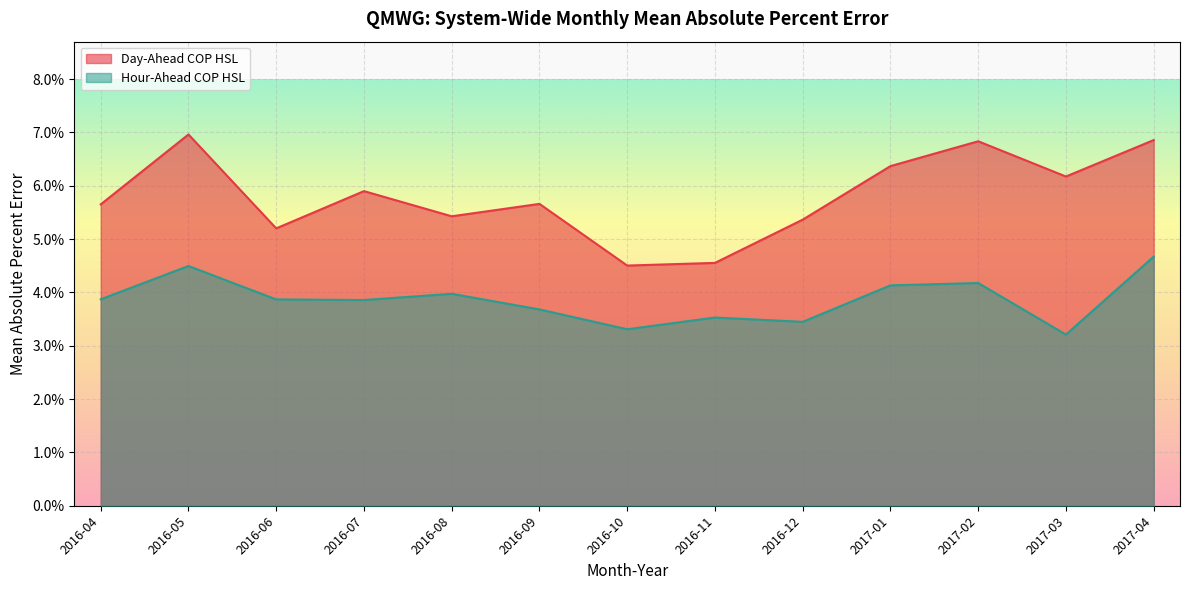

True or false: Day-Ahead COP HSL and Hour-Ahead COP HSL intersect in this chart.

False